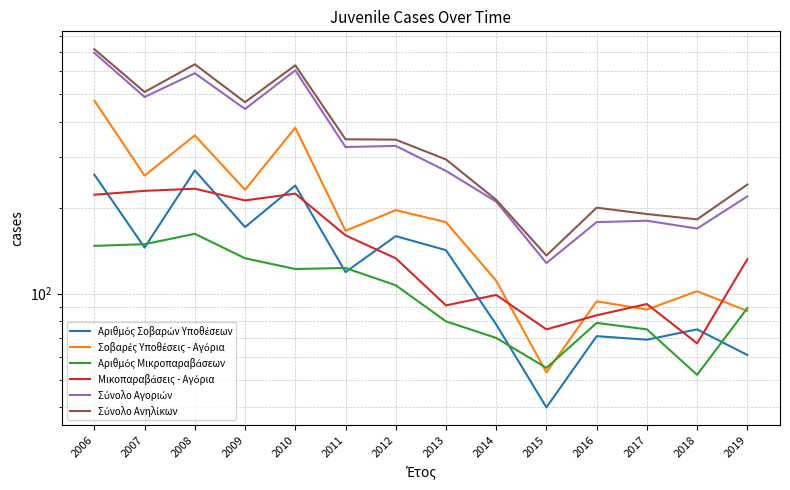

List the series in order of their peak value, lowest first.

Αριθμός Μικροπαραβάσεων, Μικοπαραβάσεις - Αγόρια, Αριθμός Σοβαρών Υποθέσεων, Σοβαρές Υποθέσεις - Αγόρια, Σύνολο Αγοριών, Σύνολο Ανηλίκων